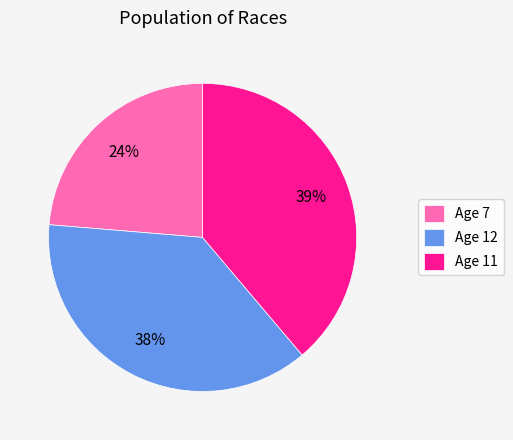

The Age 11 slice represents 39% of the pie. True or false?

True